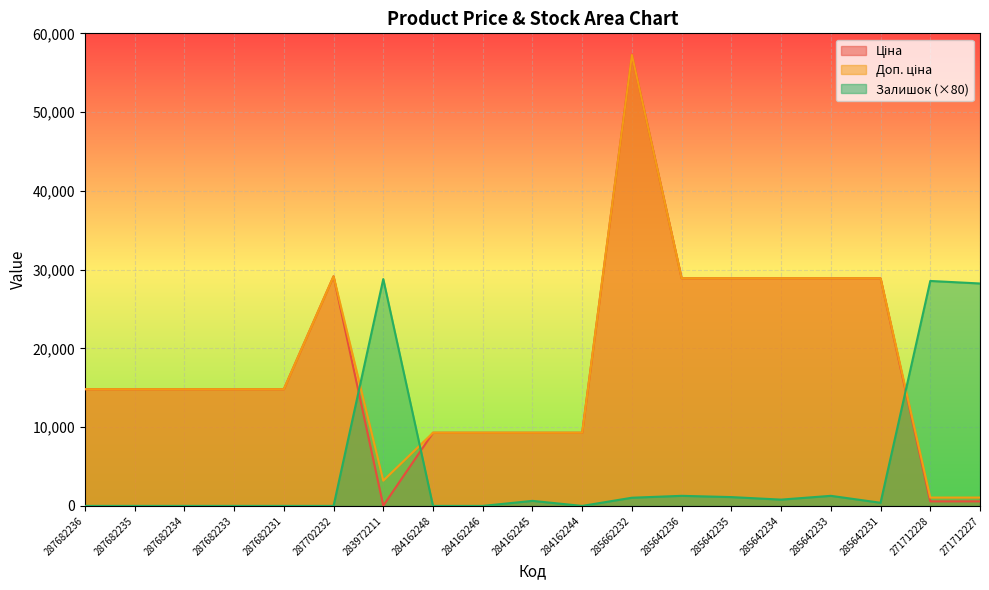

How many lines are shown in the chart?

3